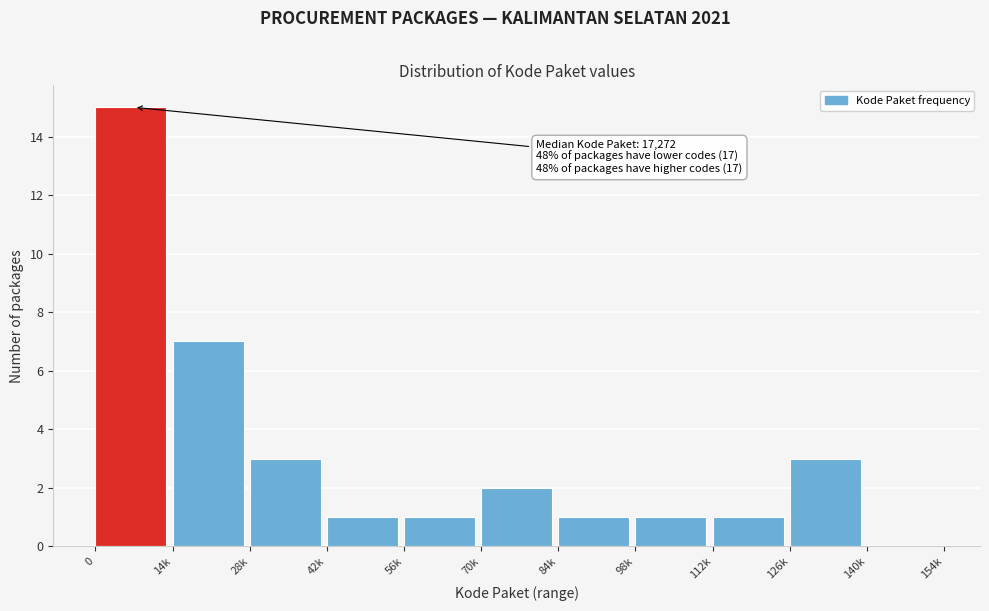

Reading left to right, transcribe all the data shown in this chart.

0=15	14k=7	28k=3	42k=1	56k=1	70k=2	84k=1	98k=1	112k=1	126k=3	140k=0